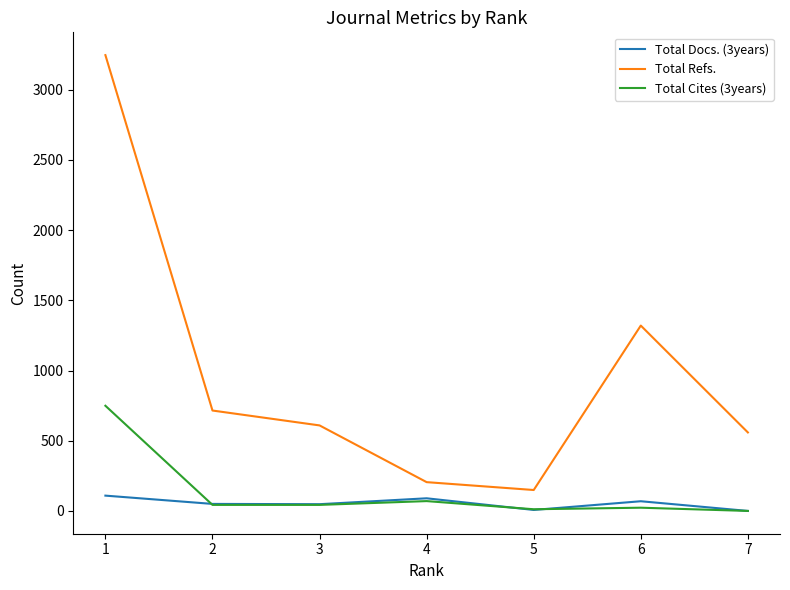

True or false: Total Docs. (3years) and Total Refs. cross at least once.

False